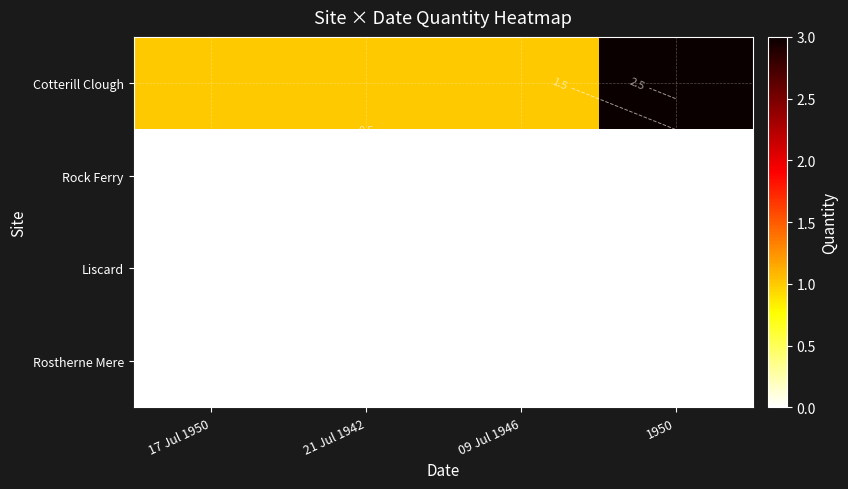

List the series in order of their peak value, lowest first.

Rock Ferry, Liscard, Rostherne Mere, Cotterill Clough